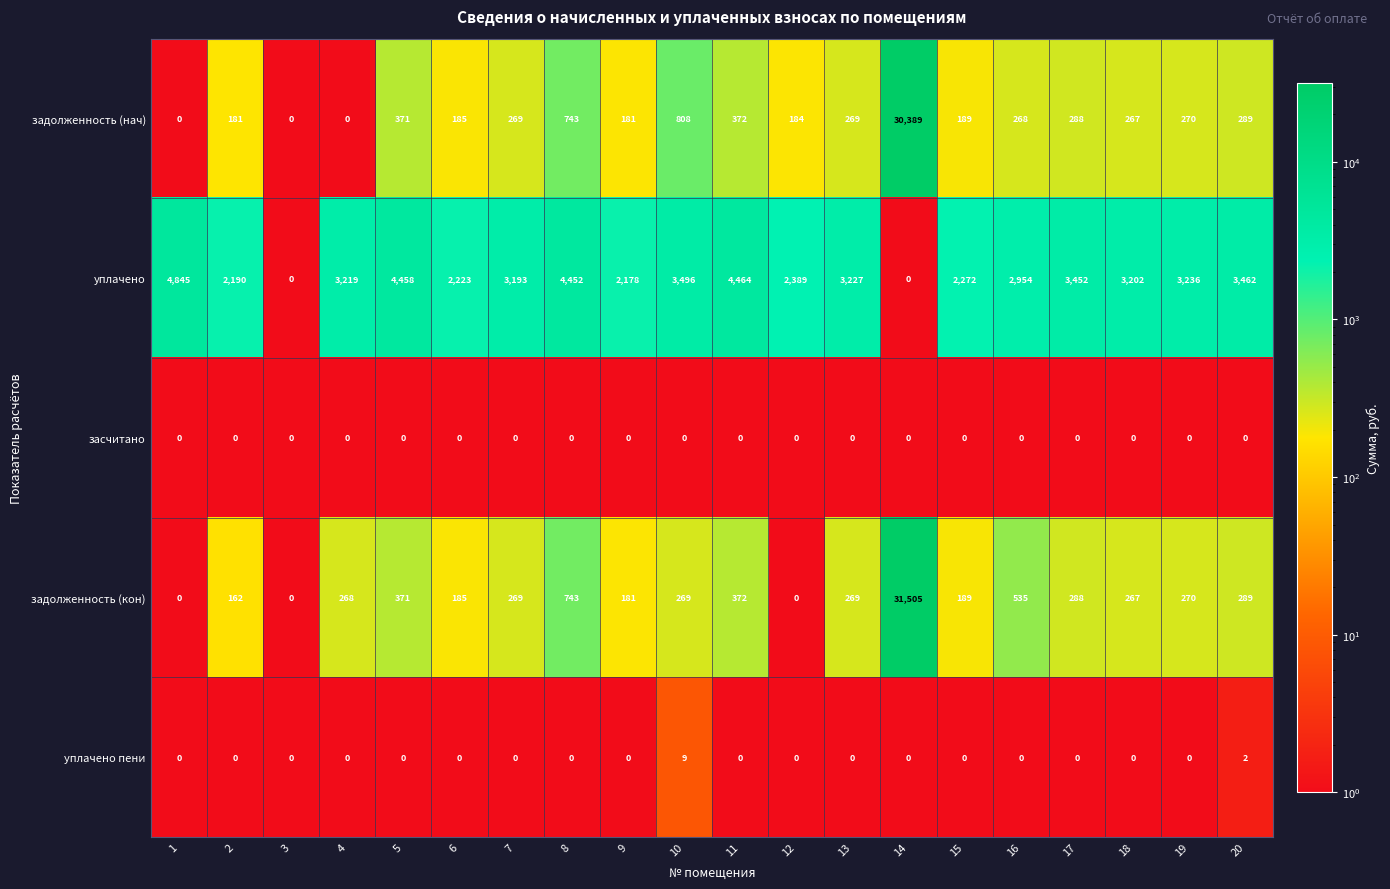

At which label is уплачено пени closest to 4?

20